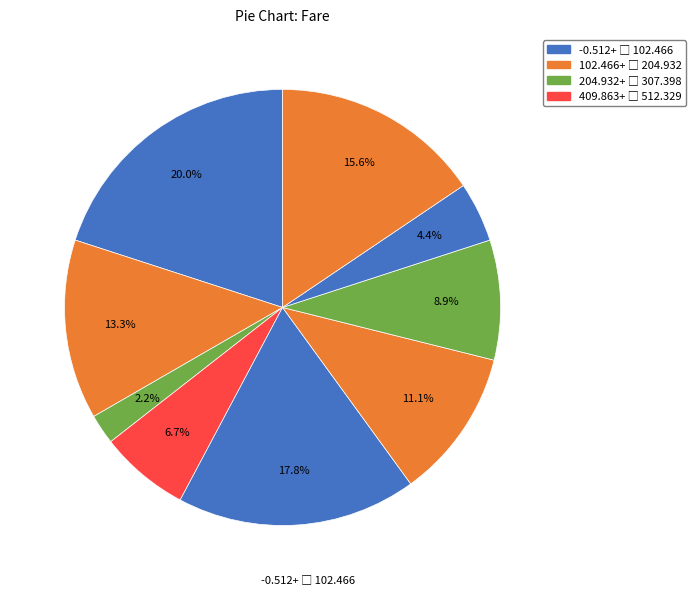

Is there any slice that represents more than half of the pie?

No